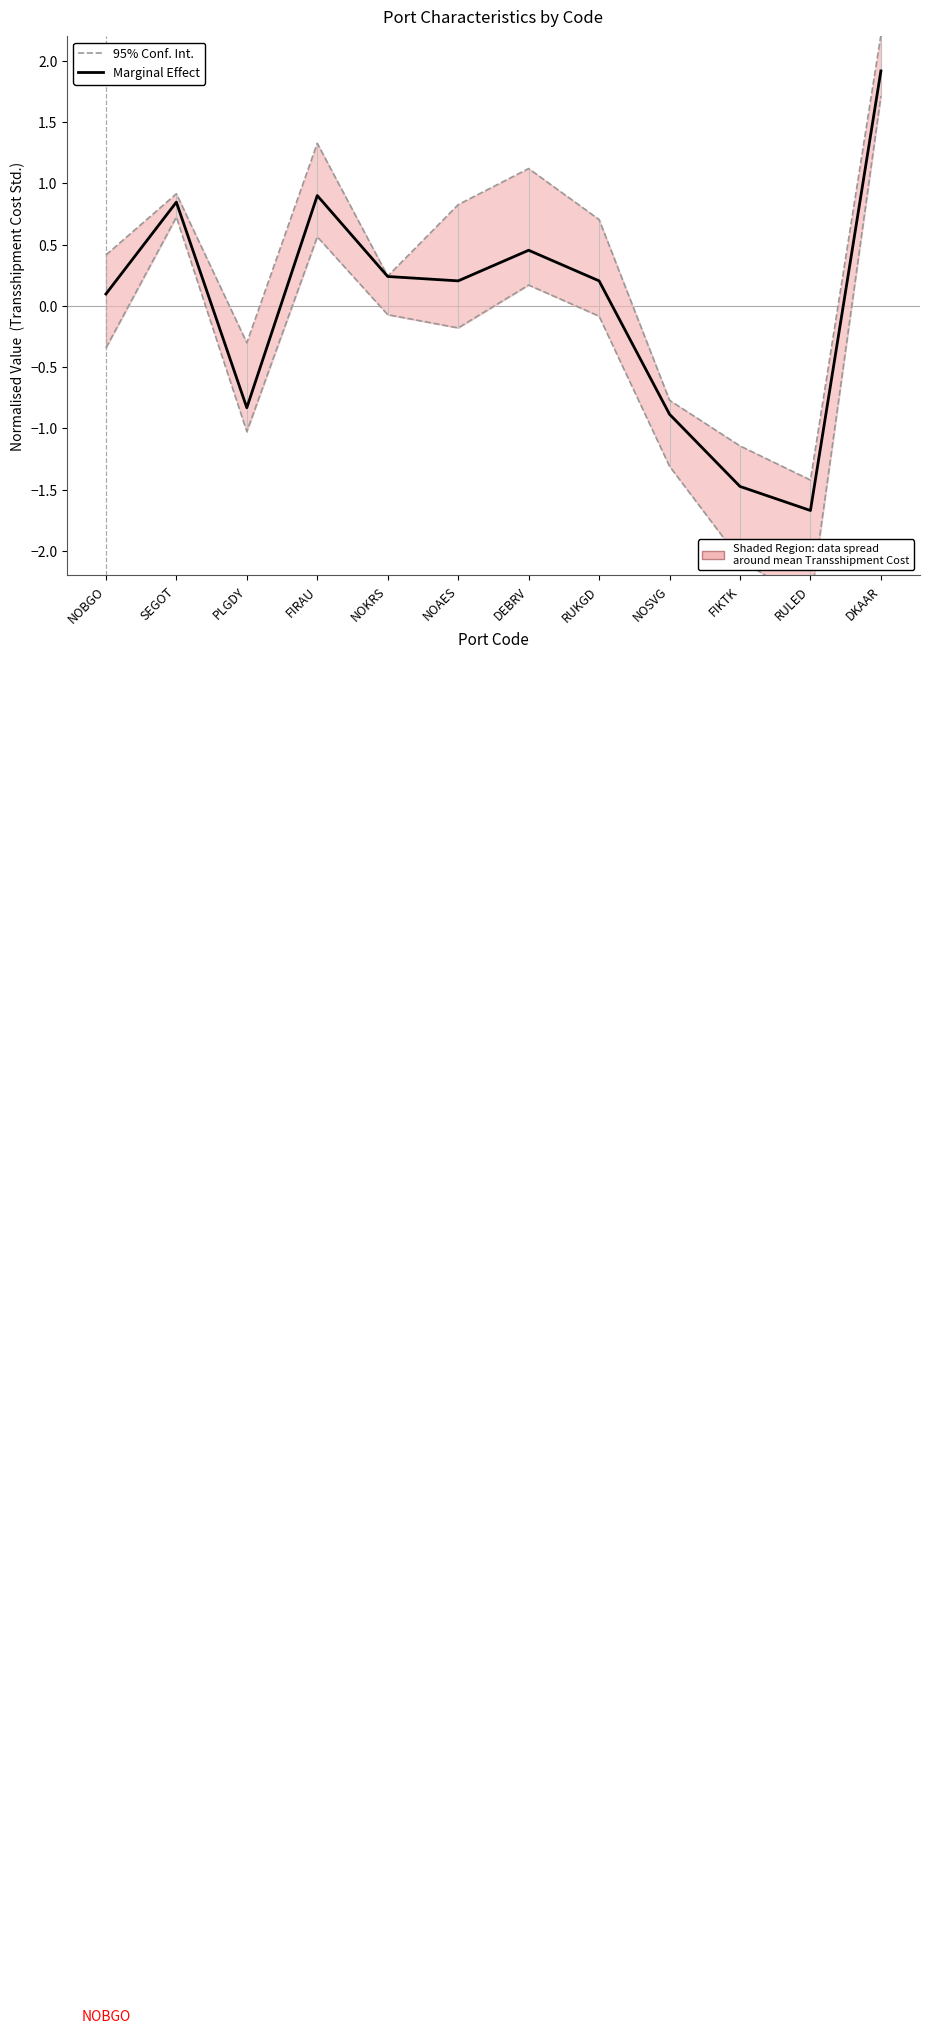

What is the difference between the second highest and second lowest values in the 95% Conf. Int. series?

2.5